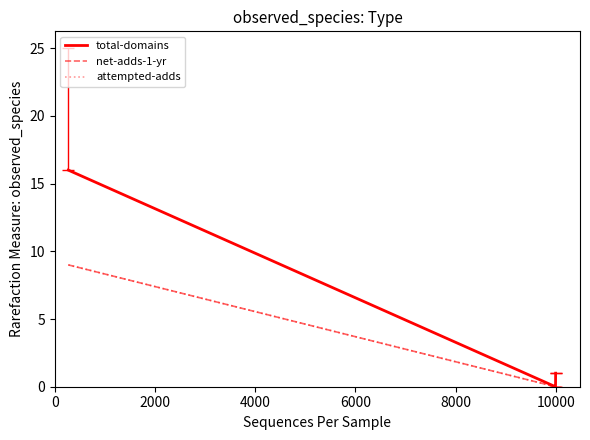

Does the chart have visible grid lines?

No